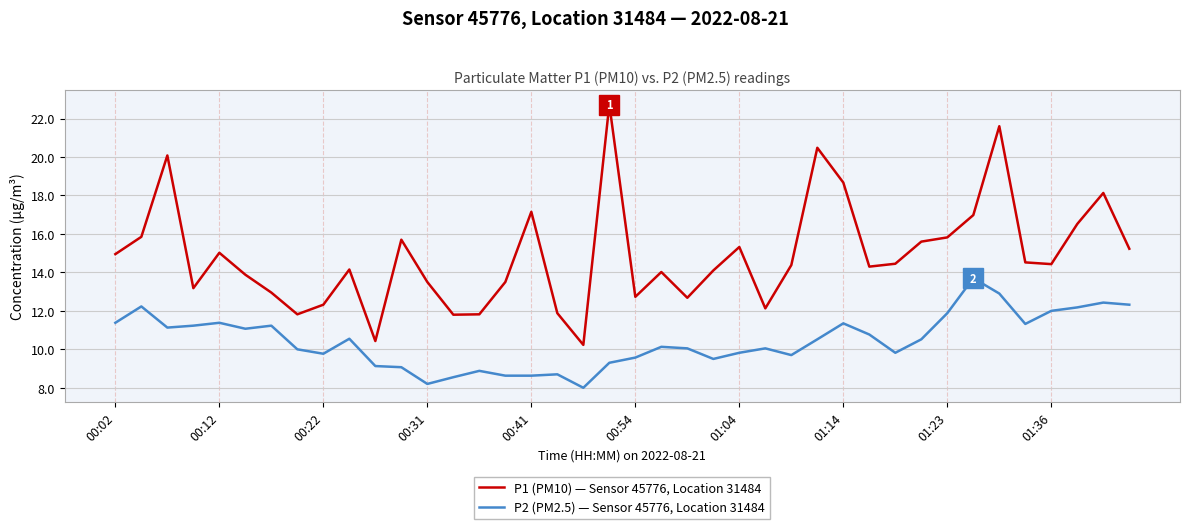

Which series has the largest total across all categories?

P1 (PM10) — Sensor 45776, Location 31484